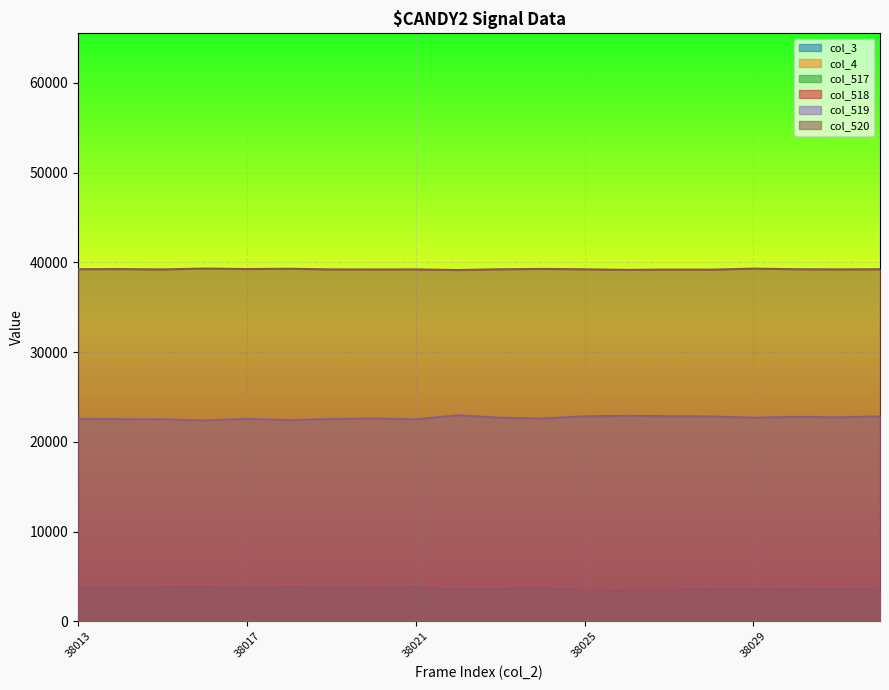

Read the col_518 value at 38025, to the nearest 10.

3450